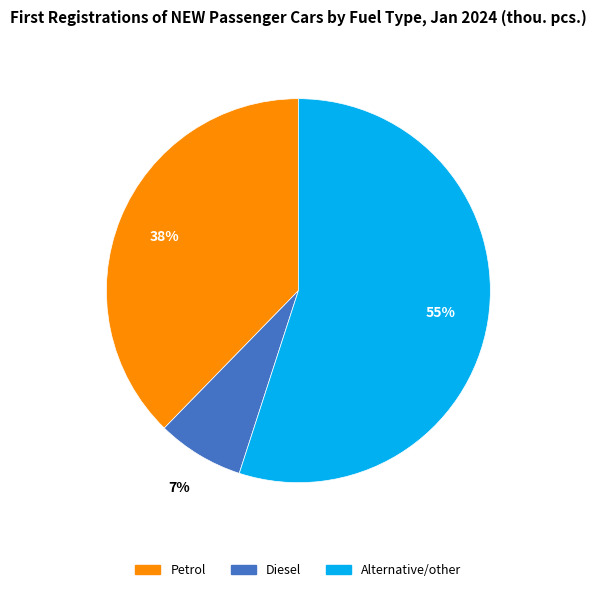

Between Alternative/other and Petrol, which is larger?

Alternative/other